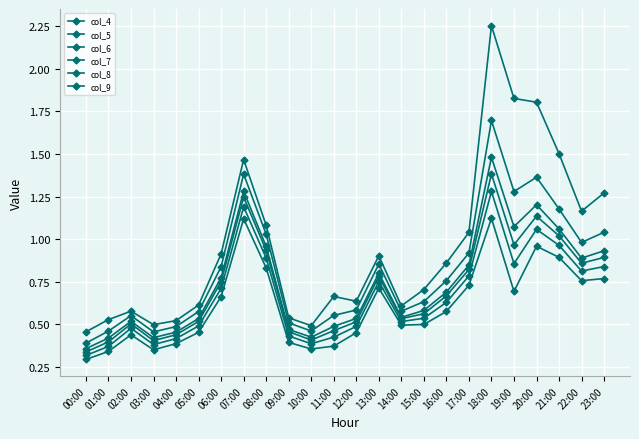

What is the label of the 3rd point from the right?

21:00